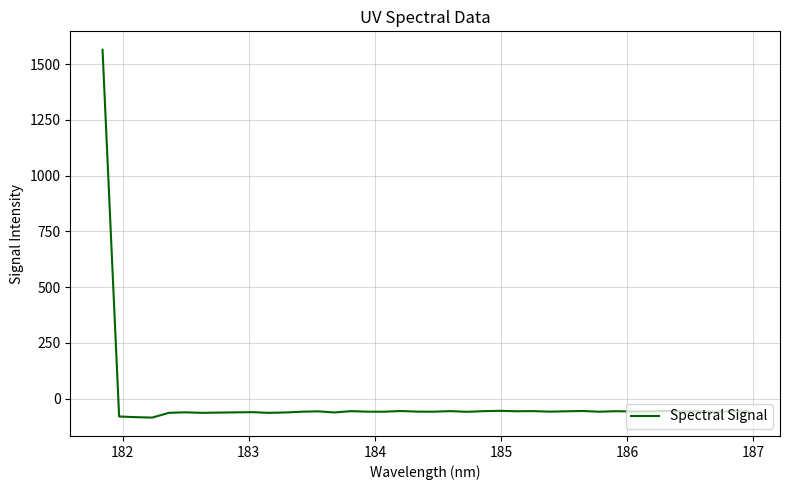

True or false: the data has more than 1 interior local peaks.

True